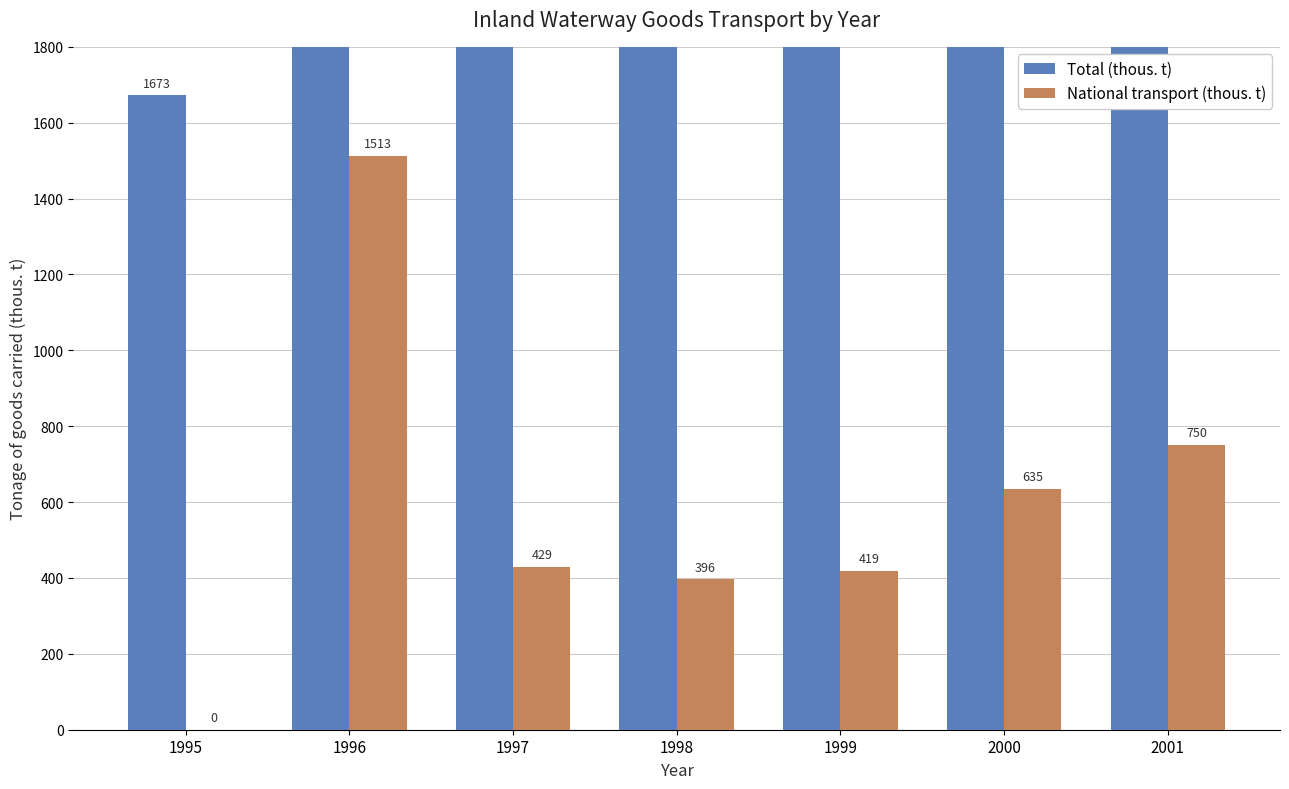

Reading left to right, transcribe all the data shown in this chart.

Total (thous. t): 1672.8	3252.2	1831.0	1856.3	1889.9	1906.8	1910.1
National transport (thous. t): 0.0	1512.8	428.8	396.2	418.8	635.3	750.4